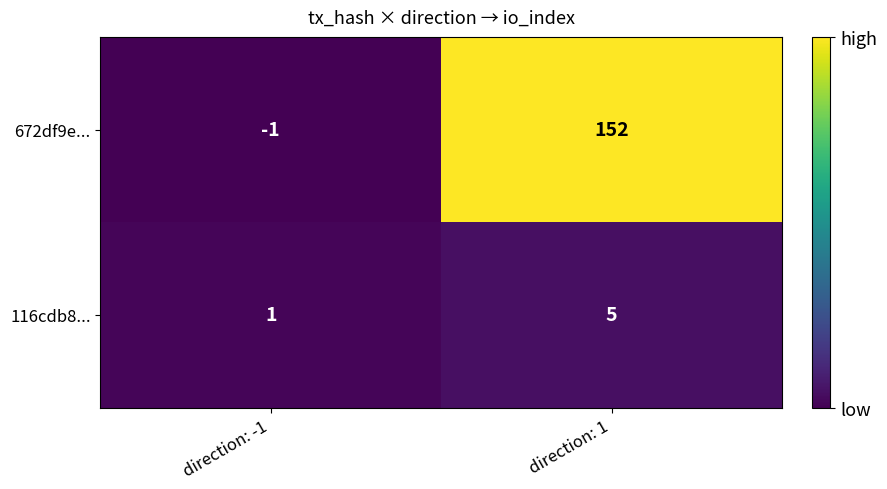

List the series in order of their overall mean, lowest first.

116cdb8..., 672df9e...